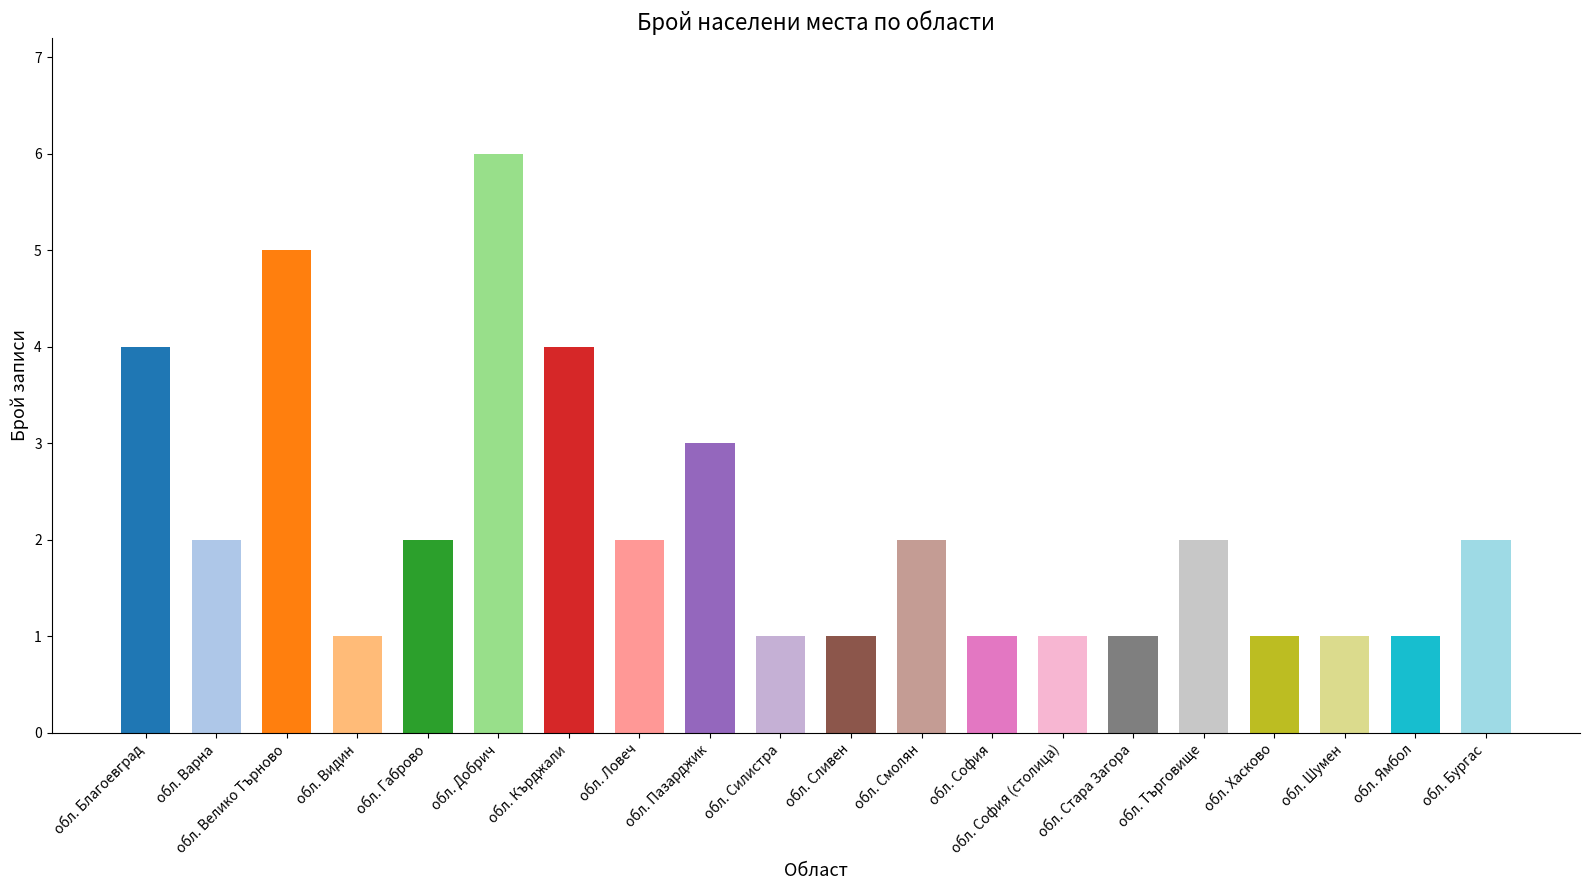

What is the average value?

2